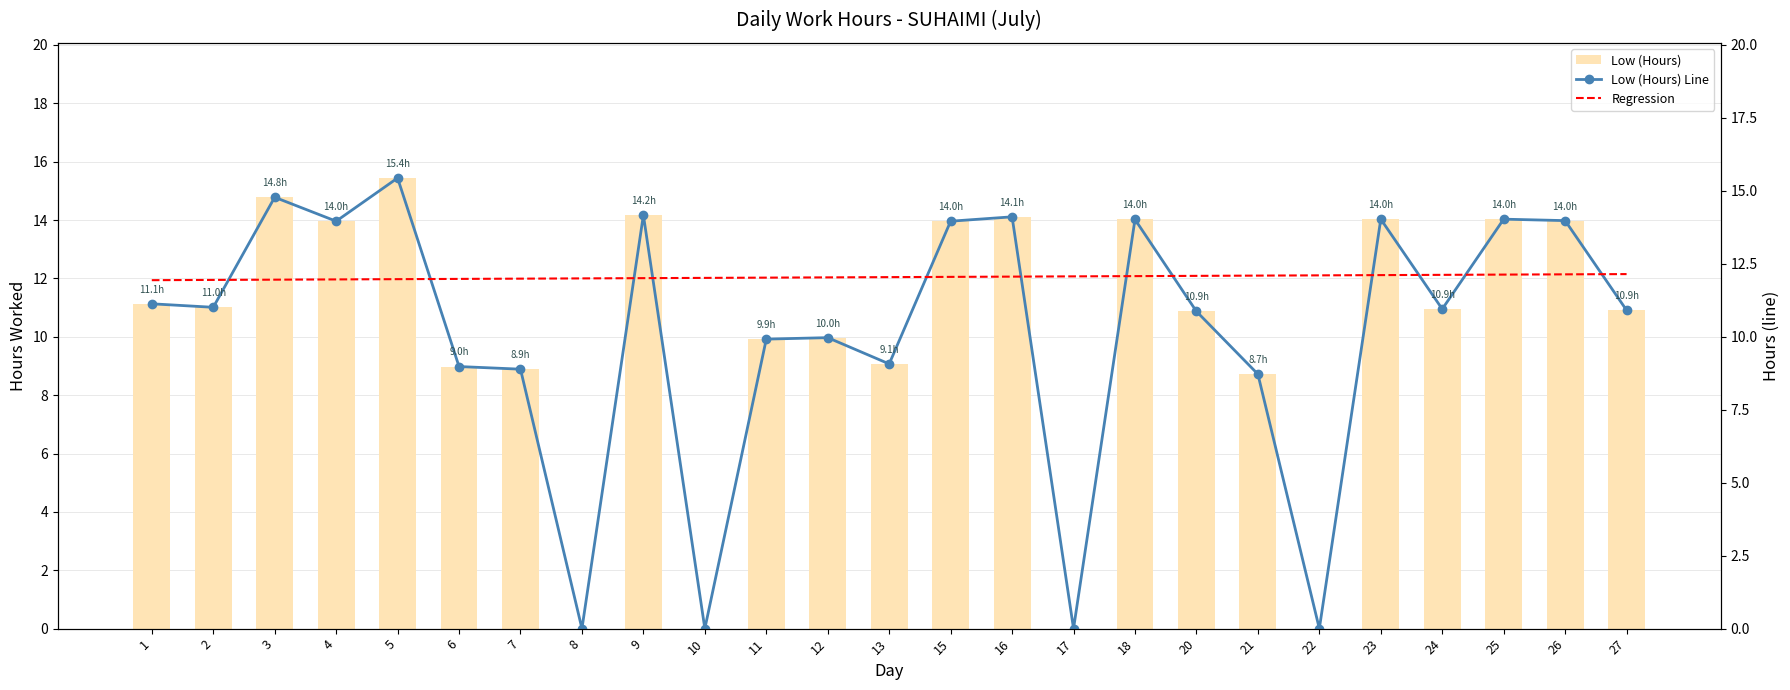

Are the bars grouped side by side (vs. stacked)?

Yes